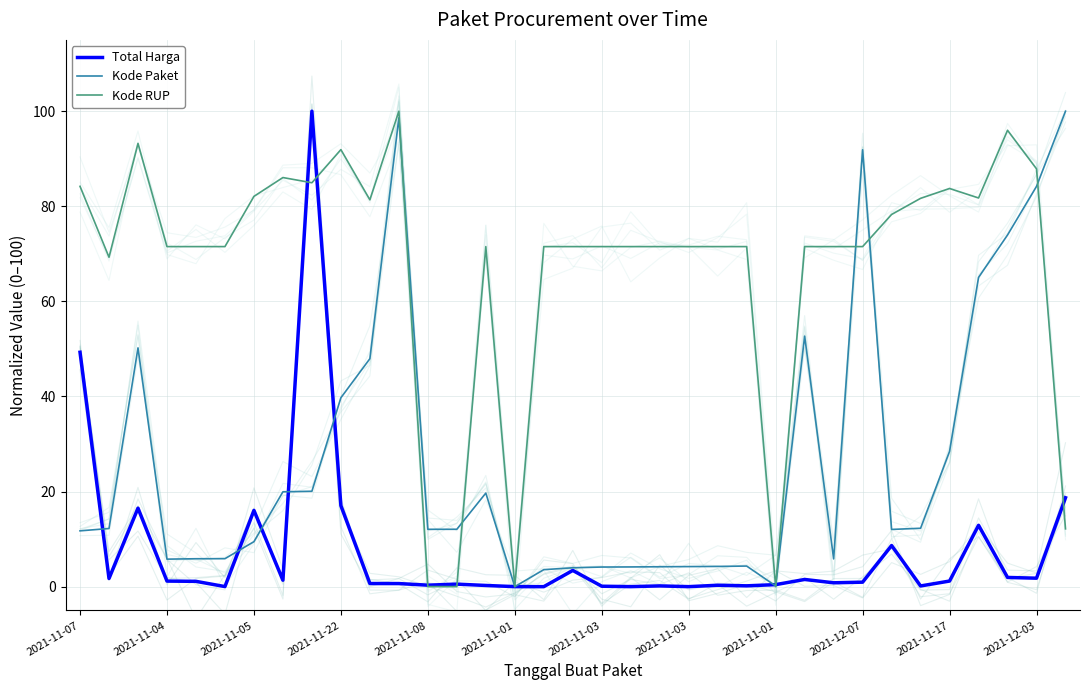

How many times do Kode RUP and Kode Paket cross each other?

7